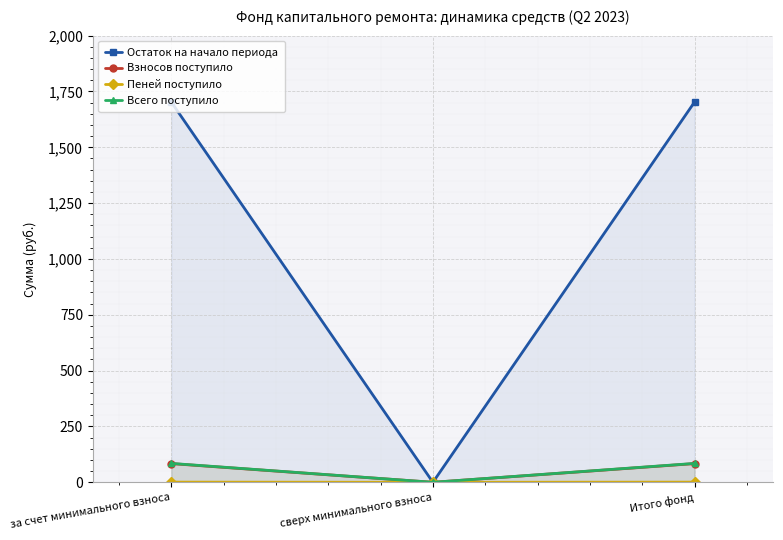

What is the value of the Остаток на начало периода point at the 1st from the left?

1702.9